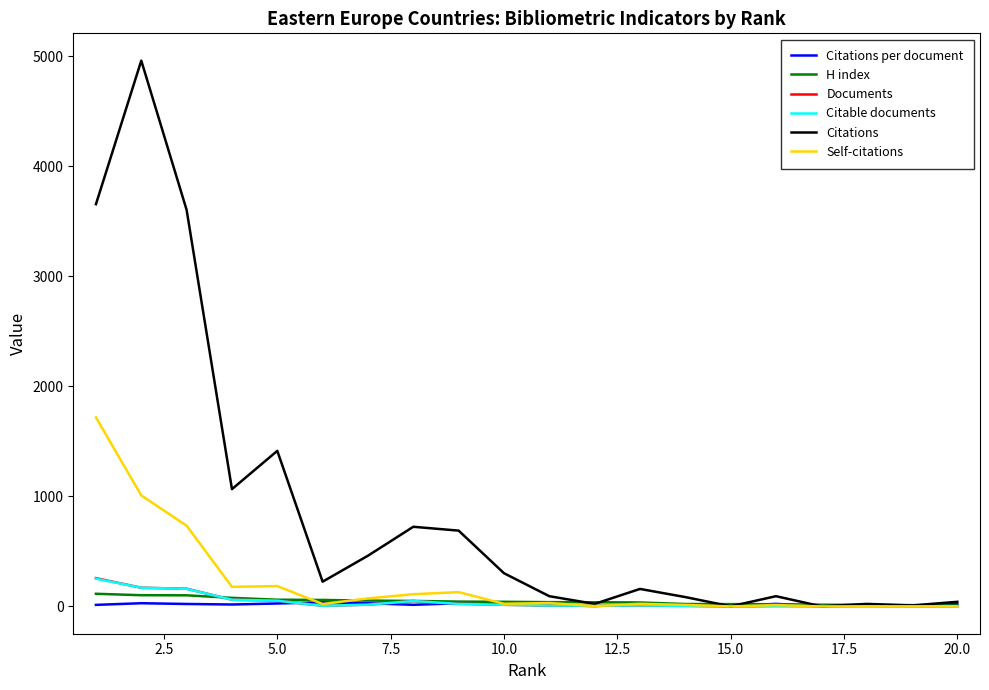

What is the greatest value displayed?

4961.0